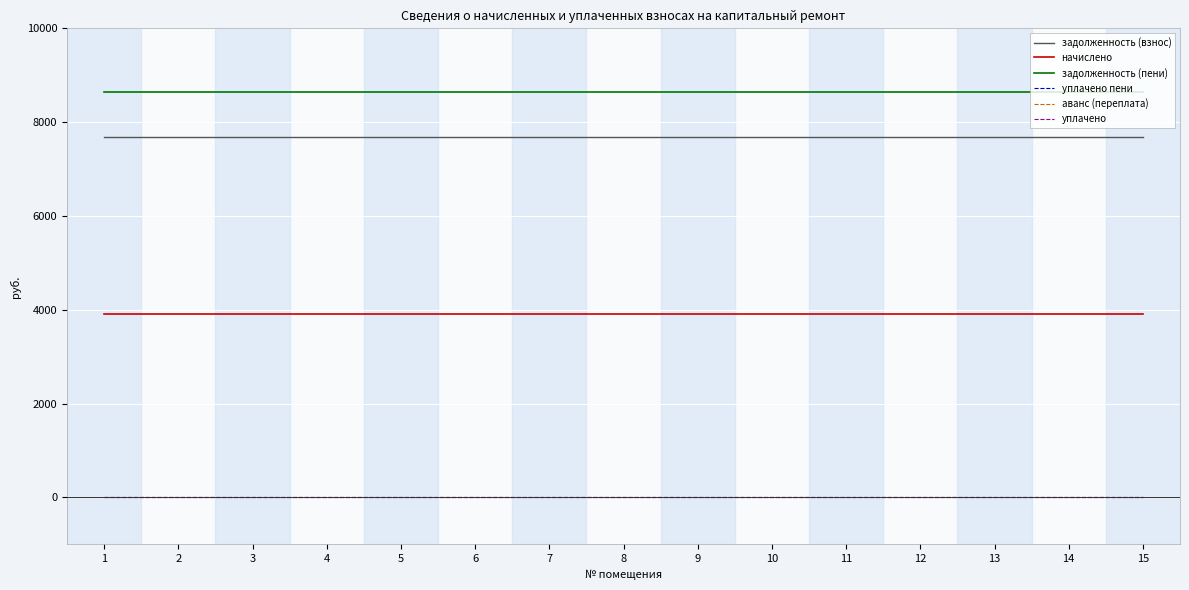

Which label corresponds to the largest value in the chart?

1